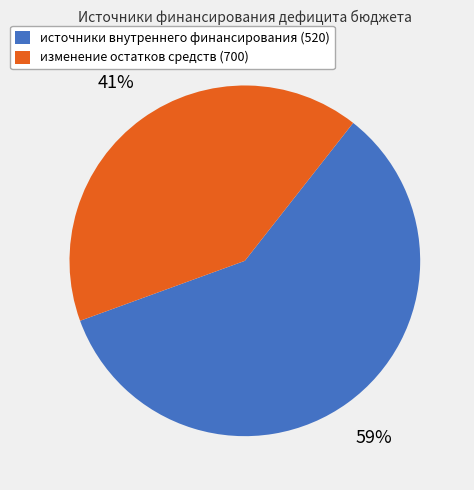

Which slice is the smallest?

изменение остатков средств (700)